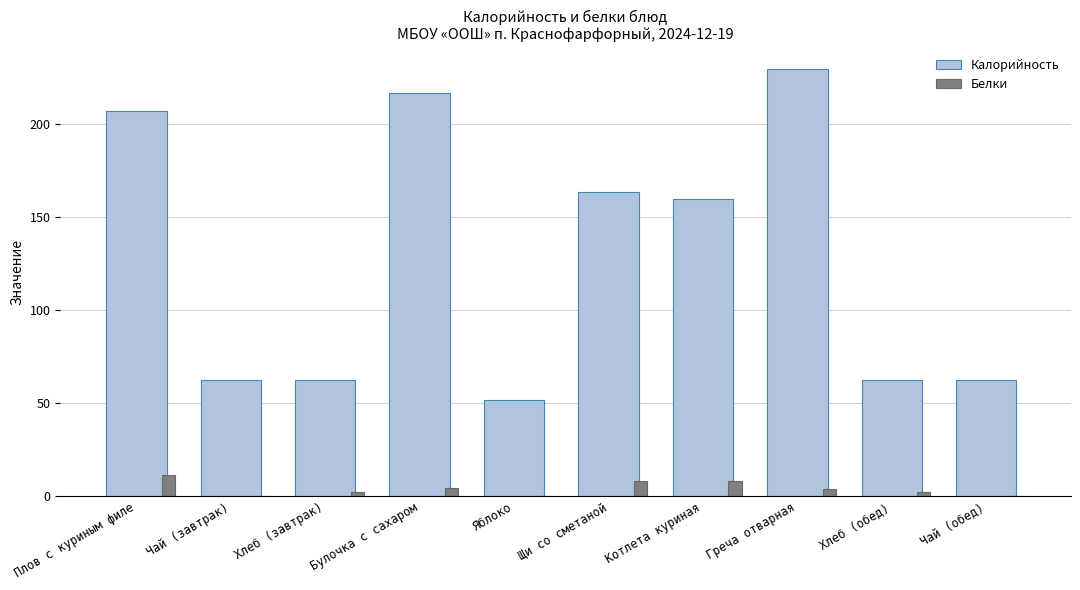

The value of Белки at Чай (завтрак) is 0.2. True or false?

True